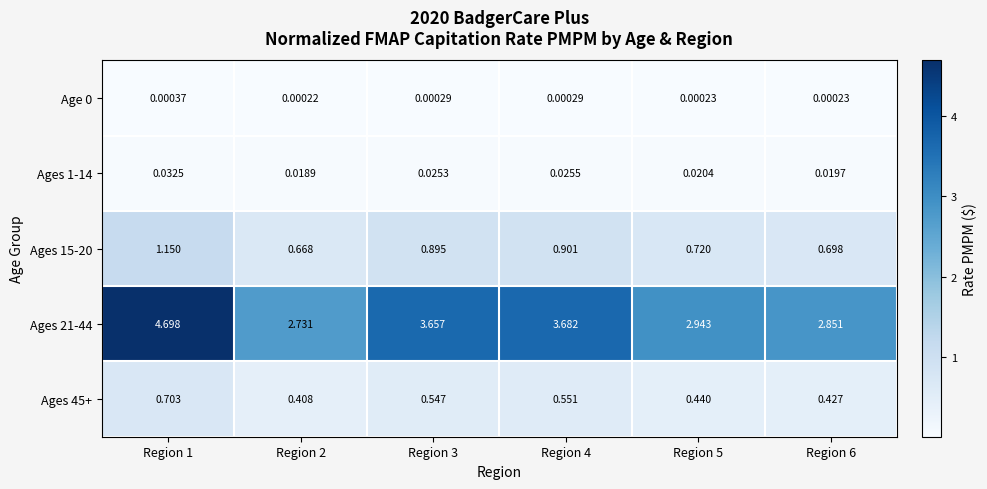

Is the value of Ages 1-14 at Region 5 greater than the value of Age 0 at Region 3?

Yes